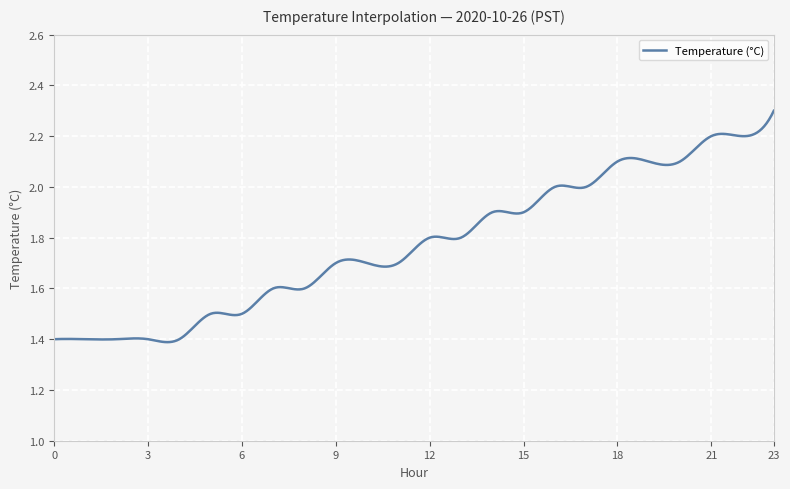

What is the difference between the maximum and minimum values?

0.9